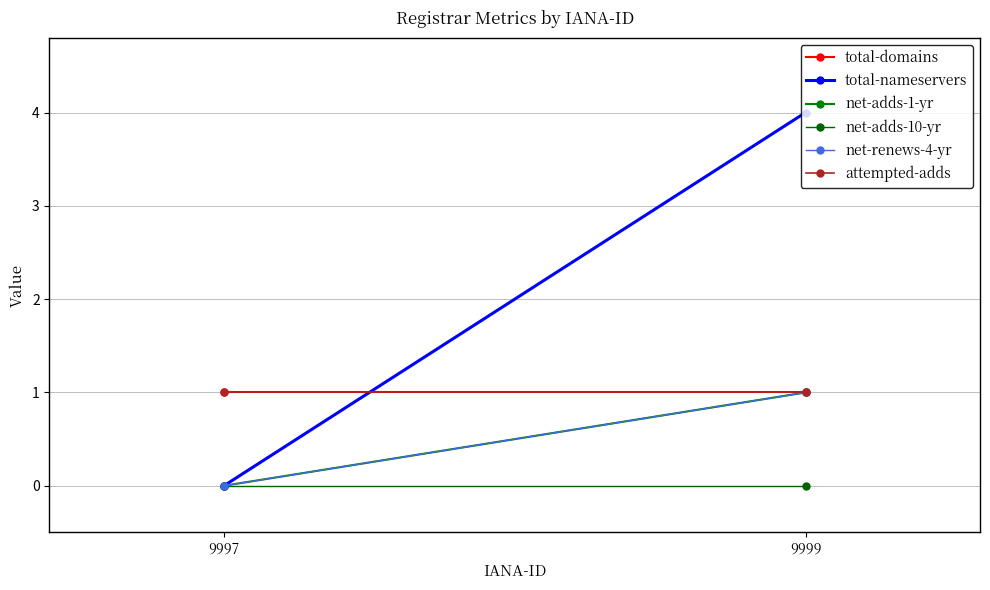

At how many categories does at least one series exceed 3?

1